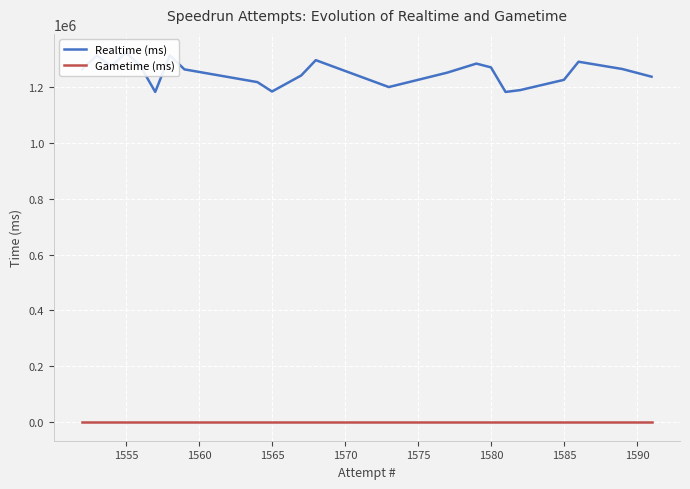

List the series in order of their peak value, lowest first.

Gametime (ms), Realtime (ms)